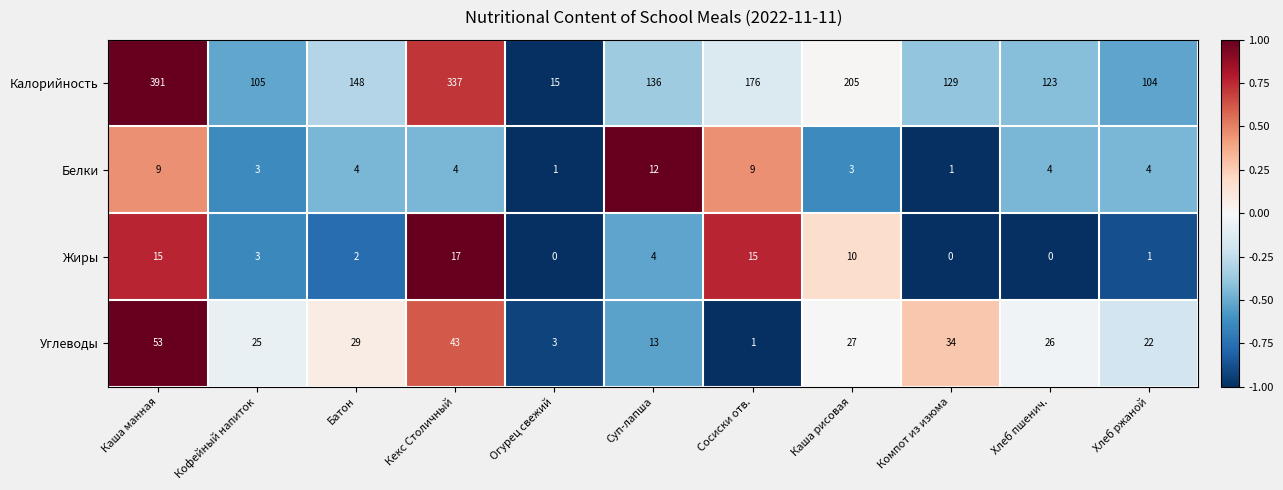

Which series changed the most between Каша манная and Огурец свежий?

Калорийность